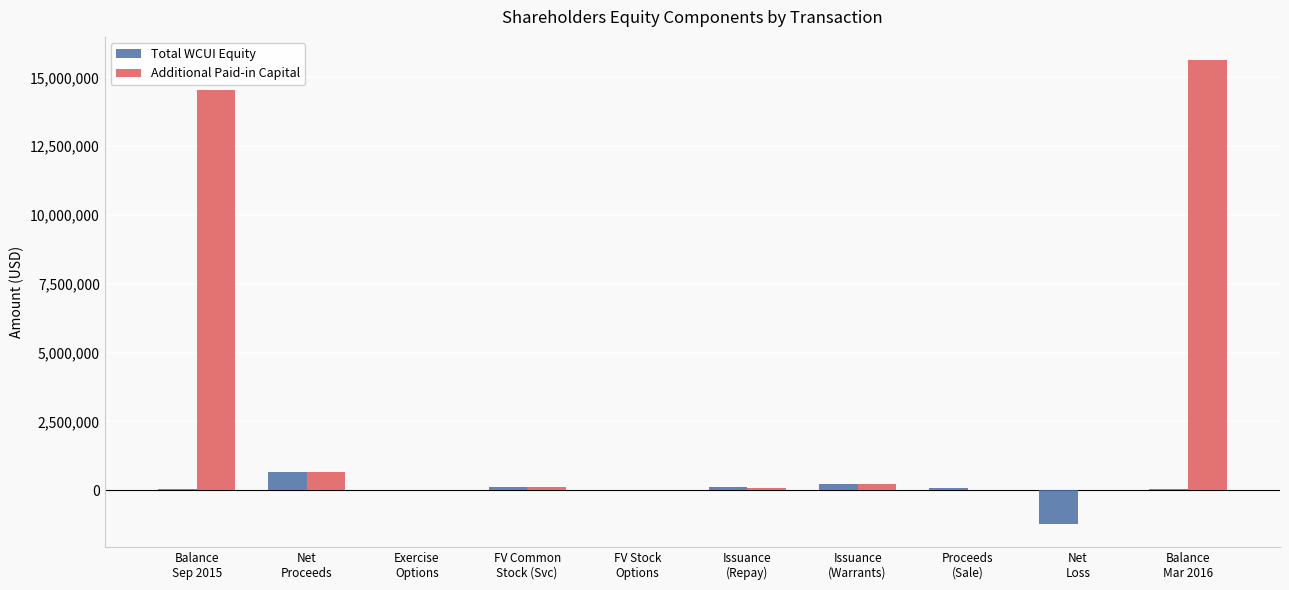

What is the greatest value displayed?

15630267